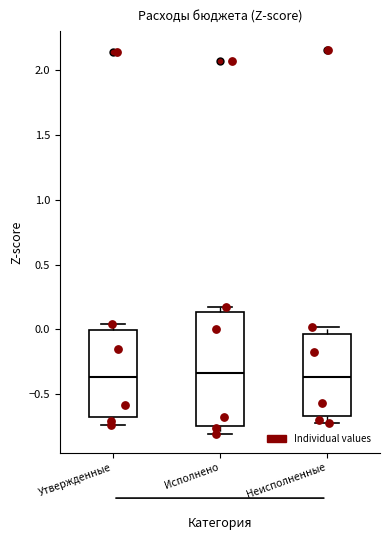

Which box is the tallest, from its lower edge to its upper edge?

Исполнено